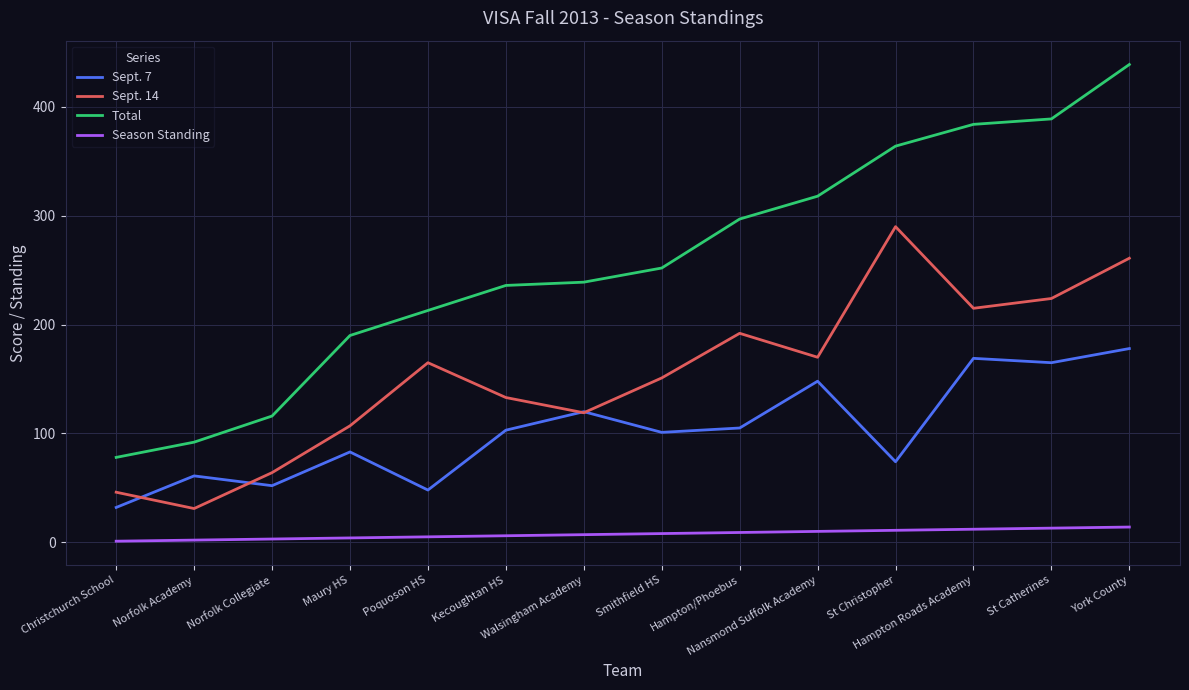

List the series in order of their peak value, highest first.

Total, Sept. 14, Sept. 7, Season Standing